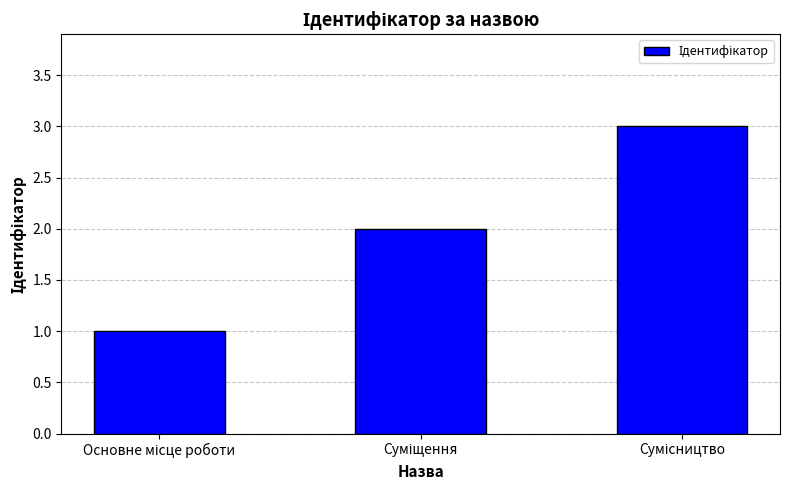

Reading right to left, list all the values displayed in this chart.

3	2	1